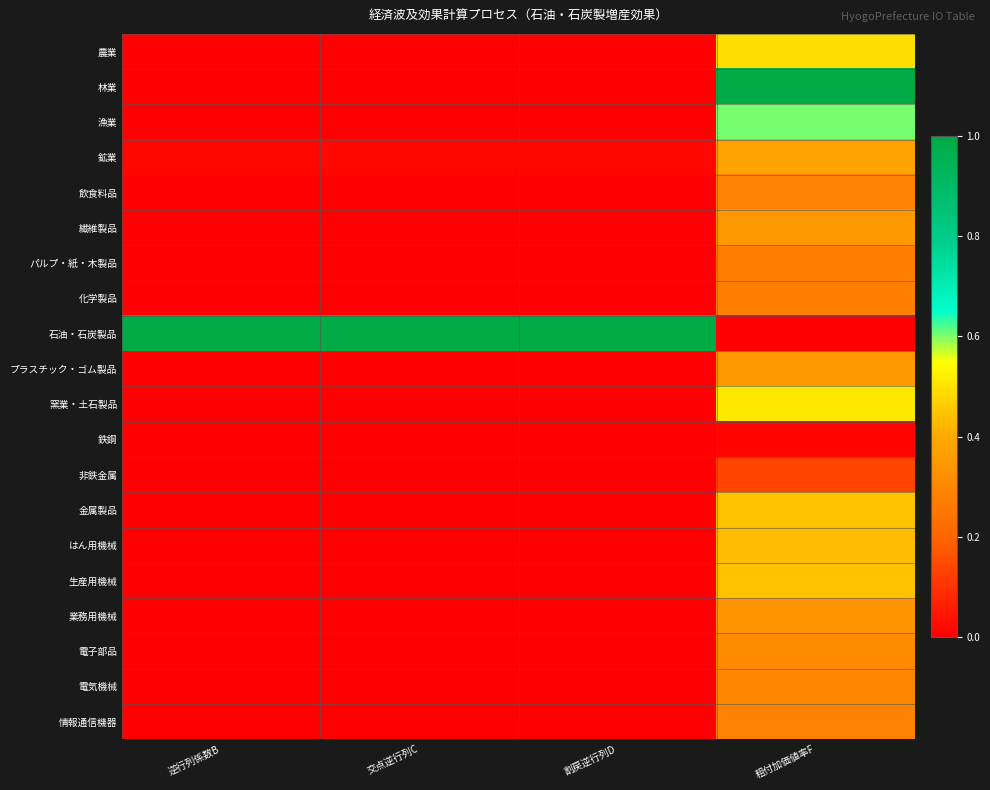

Reading left to right, transcribe all the data shown in this chart.

農業: 逆行列係数B=0.0	交点逆行列C=0.0	割戻逆行列D=0.0	粗付加価値率F=0.5
林業: 逆行列係数B=0.0	交点逆行列C=0.0	割戻逆行列D=0.0	粗付加価値率F=1.0
漁業: 逆行列係数B=0.0	交点逆行列C=0.0	割戻逆行列D=0.0	粗付加価値率F=0.6
鉱業: 逆行列係数B=0.0	交点逆行列C=0.0	割戻逆行列D=0.0	粗付加価値率F=0.4
飲食料品: 逆行列係数B=0.0	交点逆行列C=0.0	割戻逆行列D=0.0	粗付加価値率F=0.3
繊維製品: 逆行列係数B=0.0	交点逆行列C=0.0	割戻逆行列D=0.0	粗付加価値率F=0.3
パルプ・紙・木製品: 逆行列係数B=0.0	交点逆行列C=0.0	割戻逆行列D=0.0	粗付加価値率F=0.3
化学製品: 逆行列係数B=0.0	交点逆行列C=0.0	割戻逆行列D=0.0	粗付加価値率F=0.3
石油・石炭製品: 逆行列係数B=1.0	交点逆行列C=1.0	割戻逆行列D=1.0	粗付加価値率F=0.0
プラスチック・ゴム製品: 逆行列係数B=0.0	交点逆行列C=0.0	割戻逆行列D=0.0	粗付加価値率F=0.3
窯業・土石製品: 逆行列係数B=0.0	交点逆行列C=0.0	割戻逆行列D=0.0	粗付加価値率F=0.5
鉄鋼: 逆行列係数B=0.0	交点逆行列C=0.0	割戻逆行列D=0.0	粗付加価値率F=0.0
非鉄金属: 逆行列係数B=0.0	交点逆行列C=0.0	割戻逆行列D=0.0	粗付加価値率F=0.1
金属製品: 逆行列係数B=0.0	交点逆行列C=0.0	割戻逆行列D=0.0	粗付加価値率F=0.4
はん用機械: 逆行列係数B=0.0	交点逆行列C=0.0	割戻逆行列D=0.0	粗付加価値率F=0.4
生産用機械: 逆行列係数B=0.0	交点逆行列C=0.0	割戻逆行列D=0.0	粗付加価値率F=0.4
業務用機械: 逆行列係数B=0.0	交点逆行列C=0.0	割戻逆行列D=0.0	粗付加価値率F=0.3
電子部品: 逆行列係数B=0.0	交点逆行列C=0.0	割戻逆行列D=0.0	粗付加価値率F=0.3
電気機械: 逆行列係数B=0.0	交点逆行列C=0.0	割戻逆行列D=0.0	粗付加価値率F=0.3
情報通信機器: 逆行列係数B=0.0	交点逆行列C=0.0	割戻逆行列D=0.0	粗付加価値率F=0.3